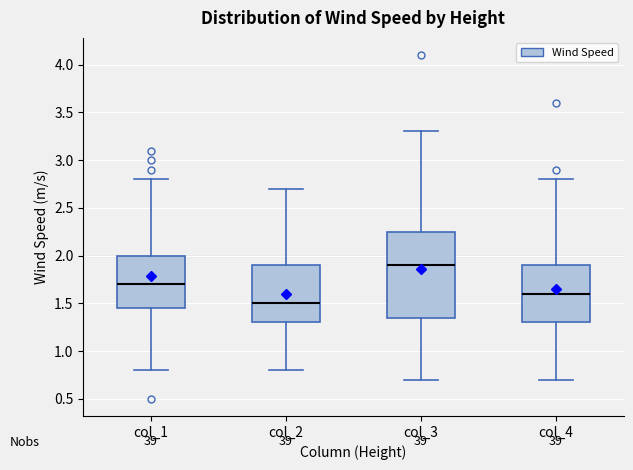

Reading left to right, read every box against the y-axis: the position of its median line, the range the box covers, and the ends of its whiskers. The values are not printed on the chart, so give them approximately, as read against the axis.

col_1: median 1.70, box 1.45 to 2.00, whiskers 0.80 to 2.80
col_2: median 1.50, box 1.30 to 1.90, whiskers 0.80 to 2.70
col_3: median 1.90, box 1.35 to 2.25, whiskers 0.70 to 3.30
col_4: median 1.60, box 1.30 to 1.90, whiskers 0.70 to 2.80